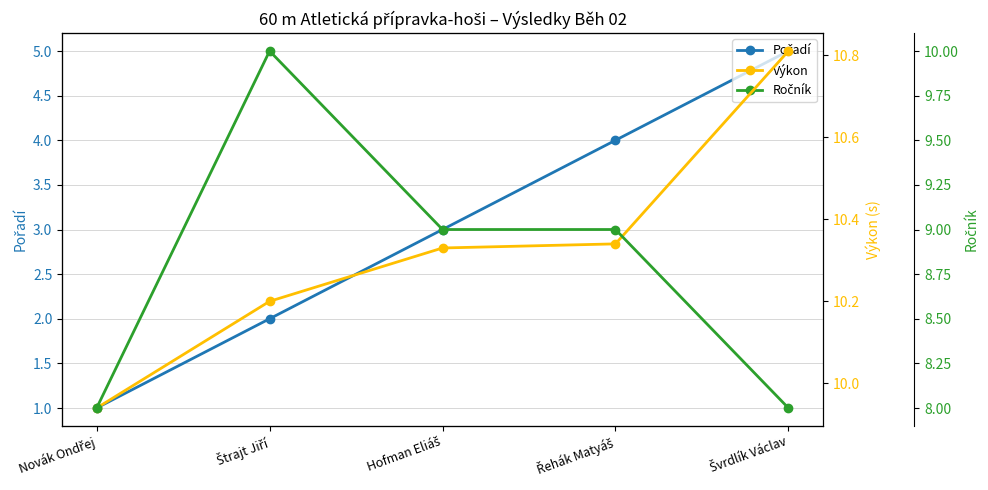

Rank the series by their maximum value, from lowest to highest.

Pořadí, Ročník, Výkon